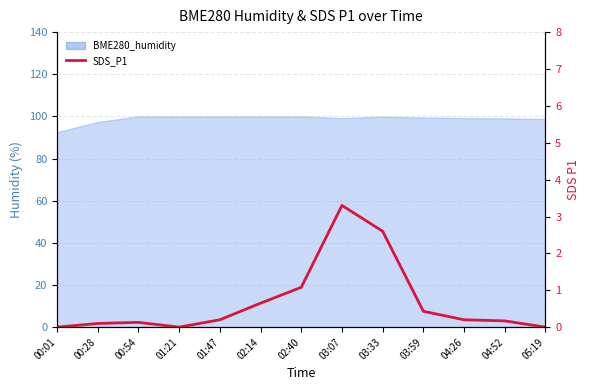

Where is the first local minimum?

01:21